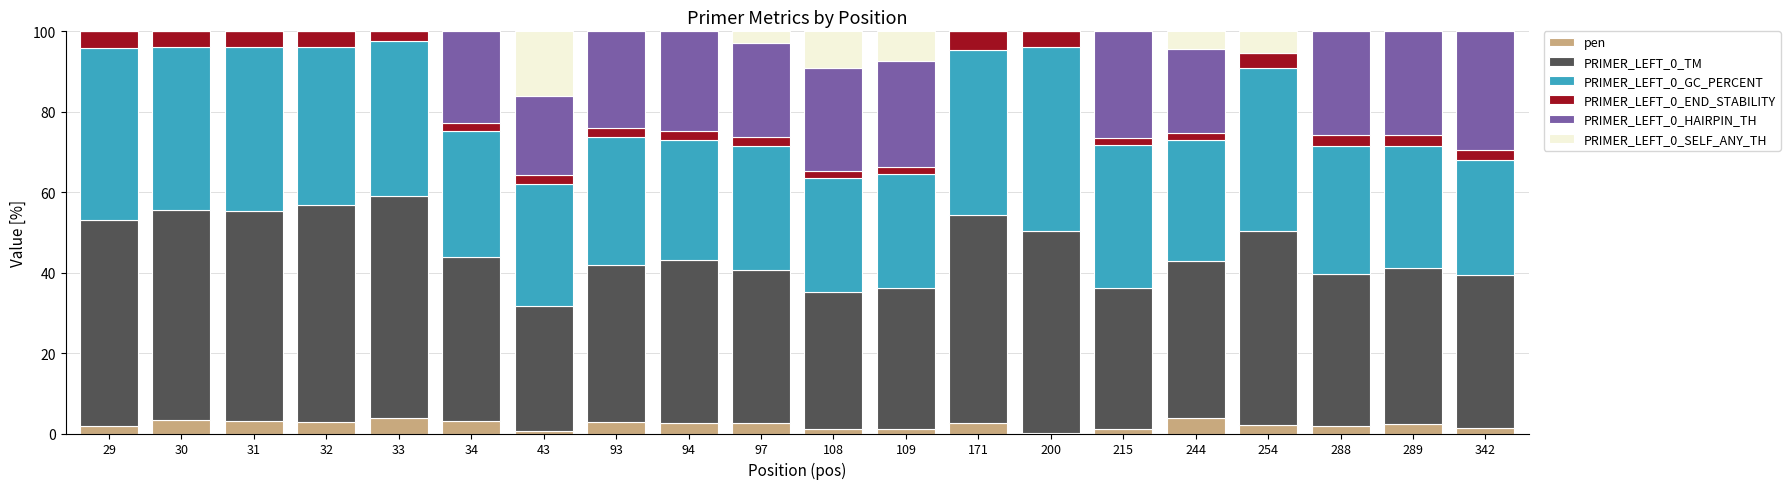

What is the maximum value for pen?

4.0